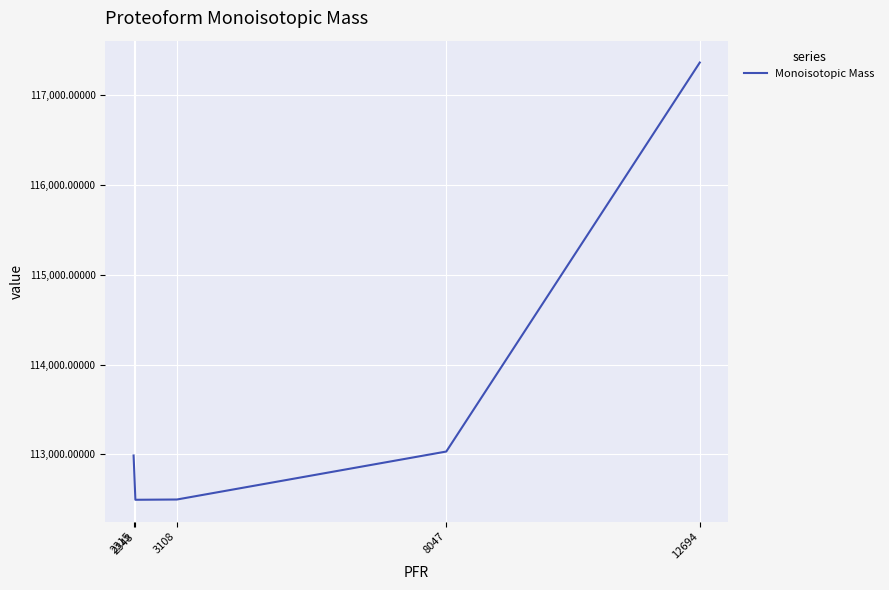

What is the maximum value shown in the chart?

117356.7